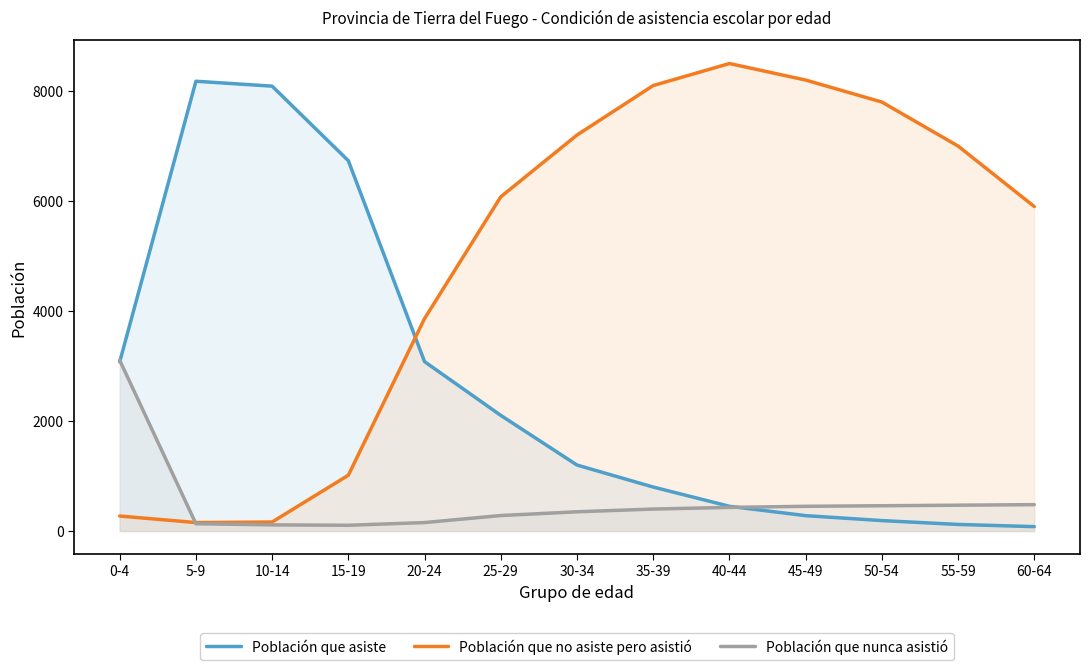

Between 30-34 and 45-49, which series saw the biggest shift?

Población que no asiste pero asistió